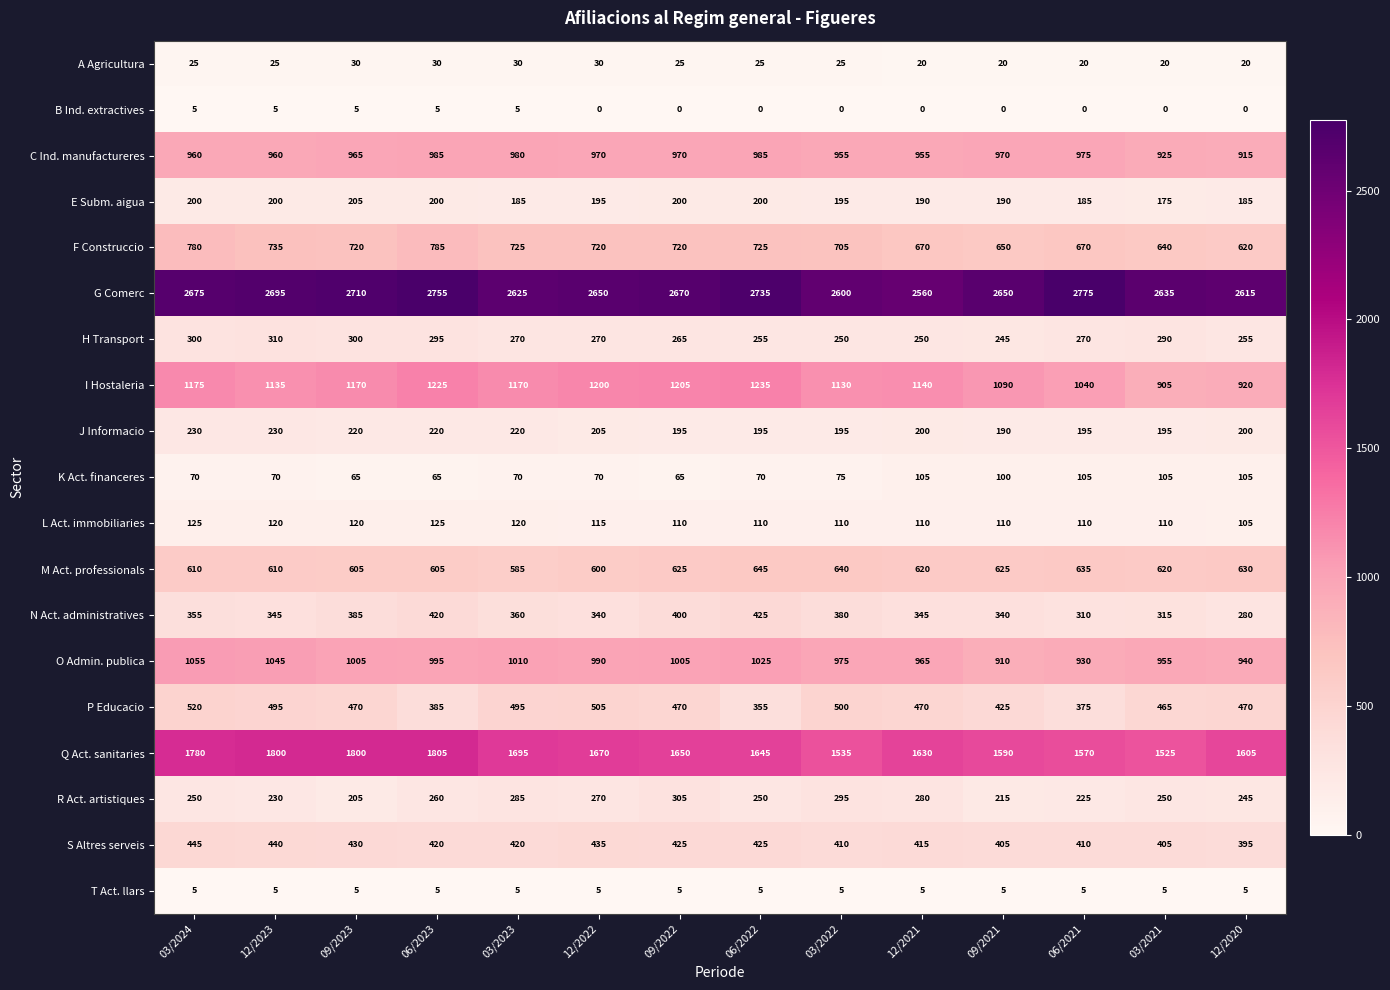

At which label is K Act. financeres closest to 85?

03/2022